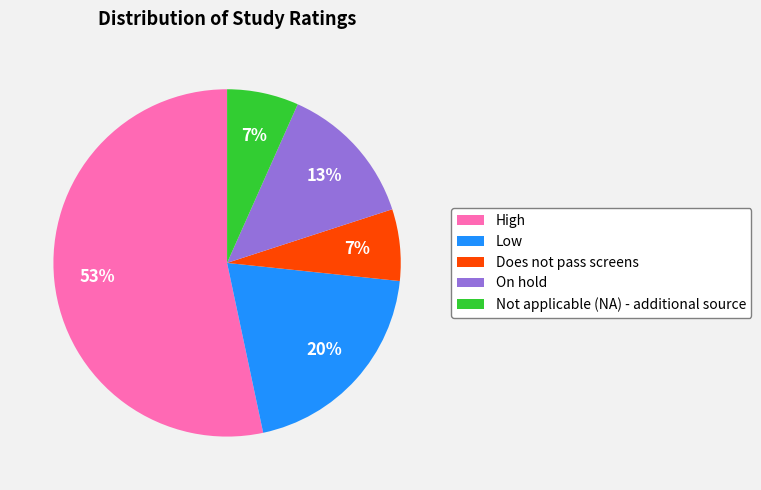

What is the majority slice?

High